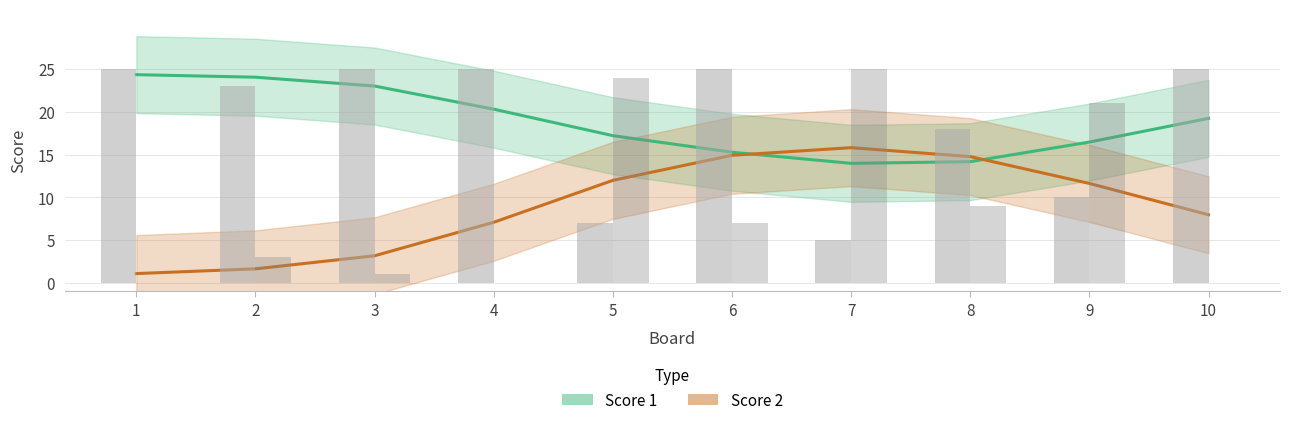

Which series has the largest total across all categories?

Score 1